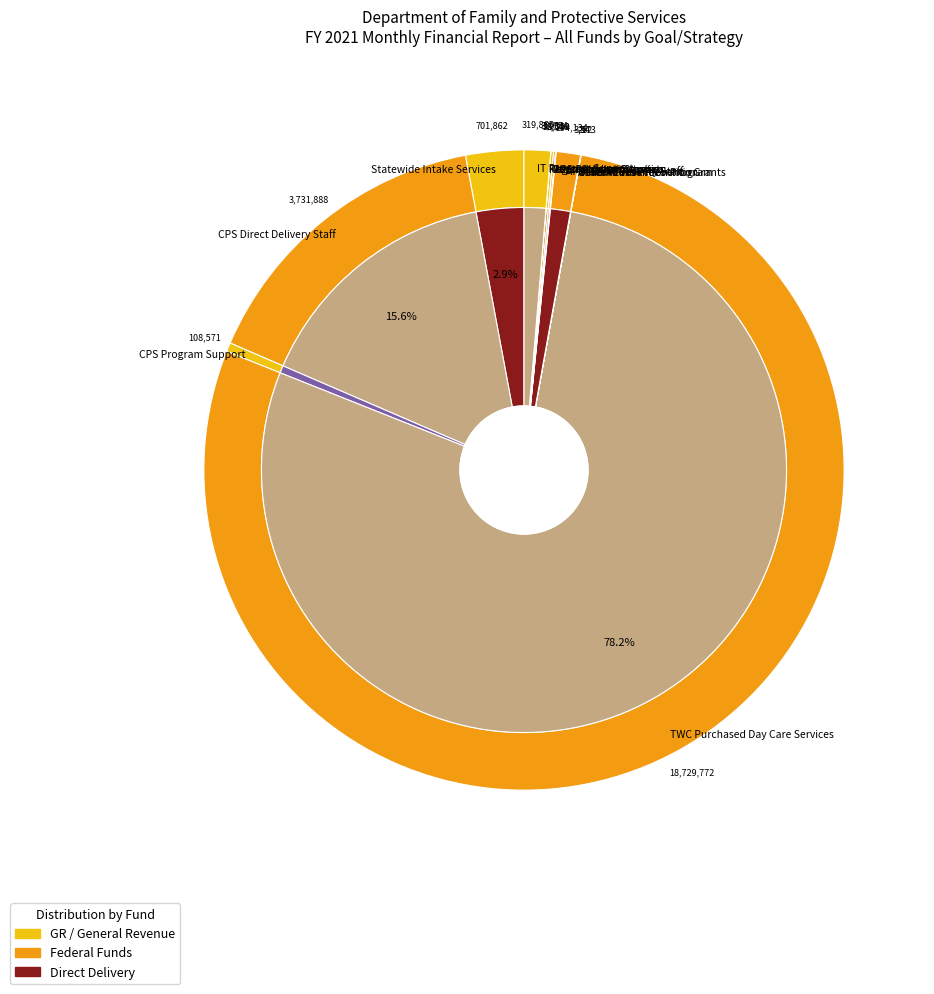

To the nearest percent, what is the difference between the largest and smallest slice percentages?

78%